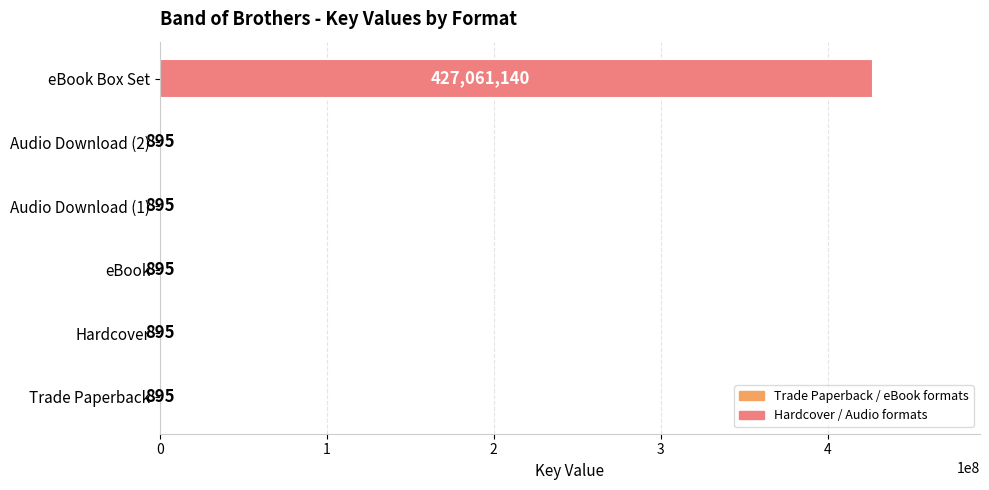

Is it true that the value at Trade Paperback is 895?

True